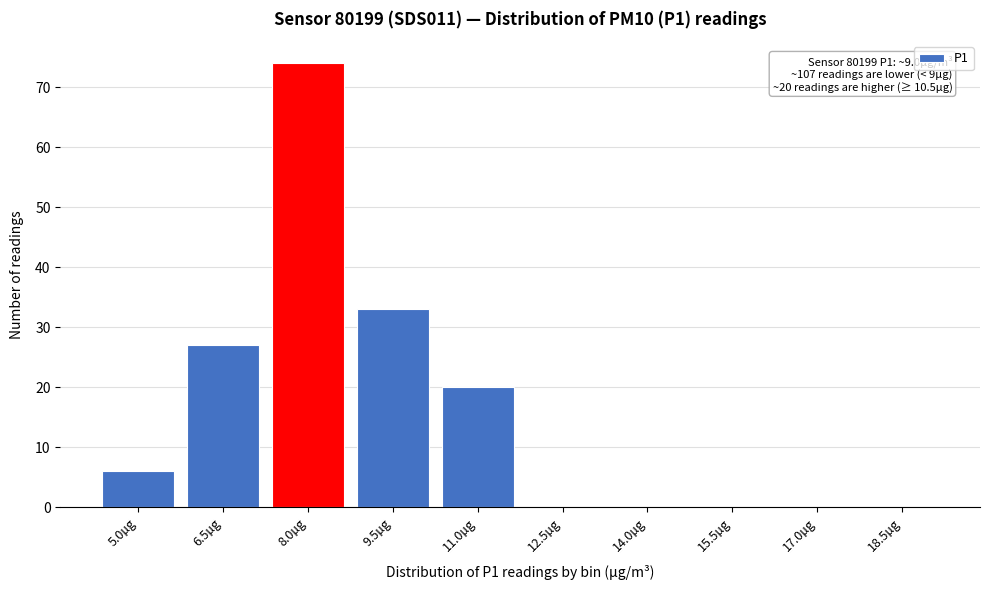

Reading left to right, what are all the values shown in this chart?

5.0µg=6	6.5µg=27	8.0µg=74	9.5µg=33	11.0µg=20	12.5µg=0	14.0µg=0	15.5µg=0	17.0µg=0	18.5µg=0